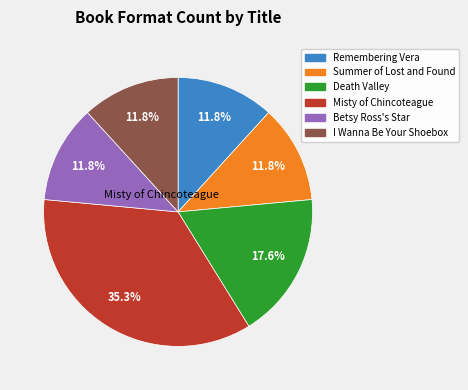

How many segments does this pie chart have?

6